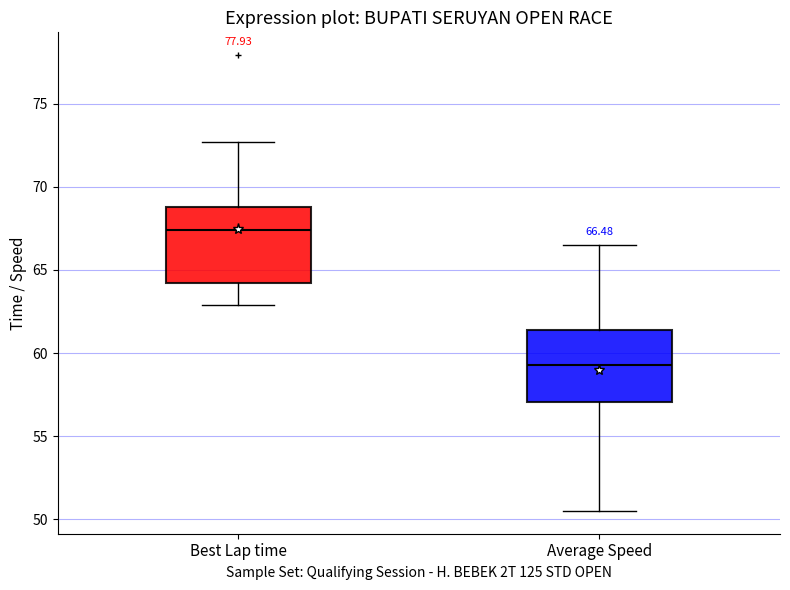

Which box has the highest median line?

Best Lap time